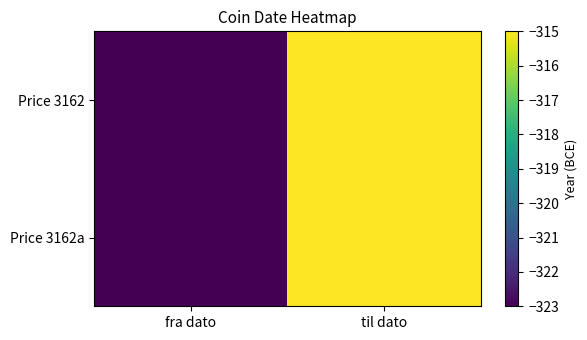

How many distinct data groups are displayed?

2